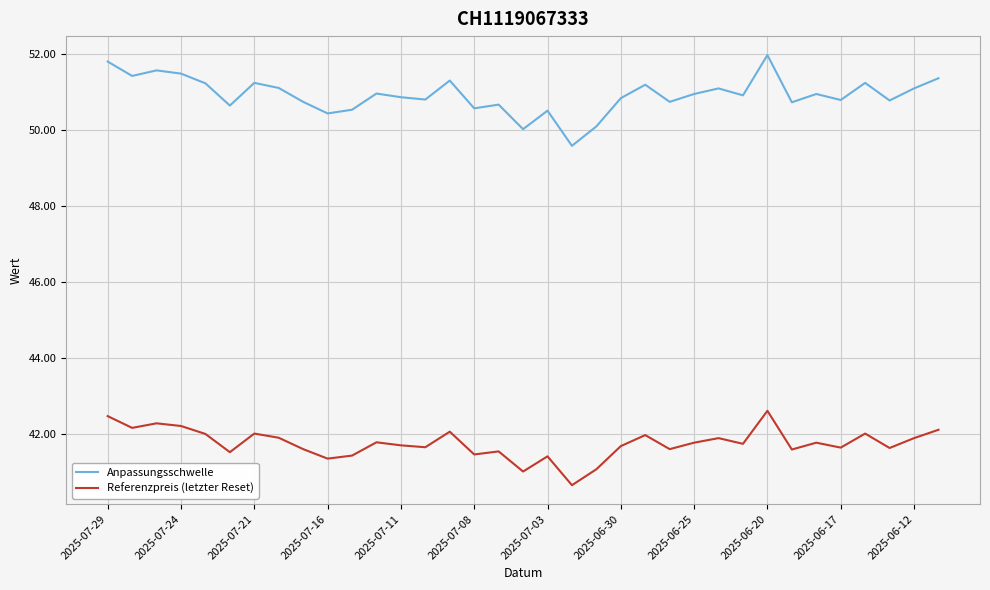

What is the maximum value shown in the chart?

52.0